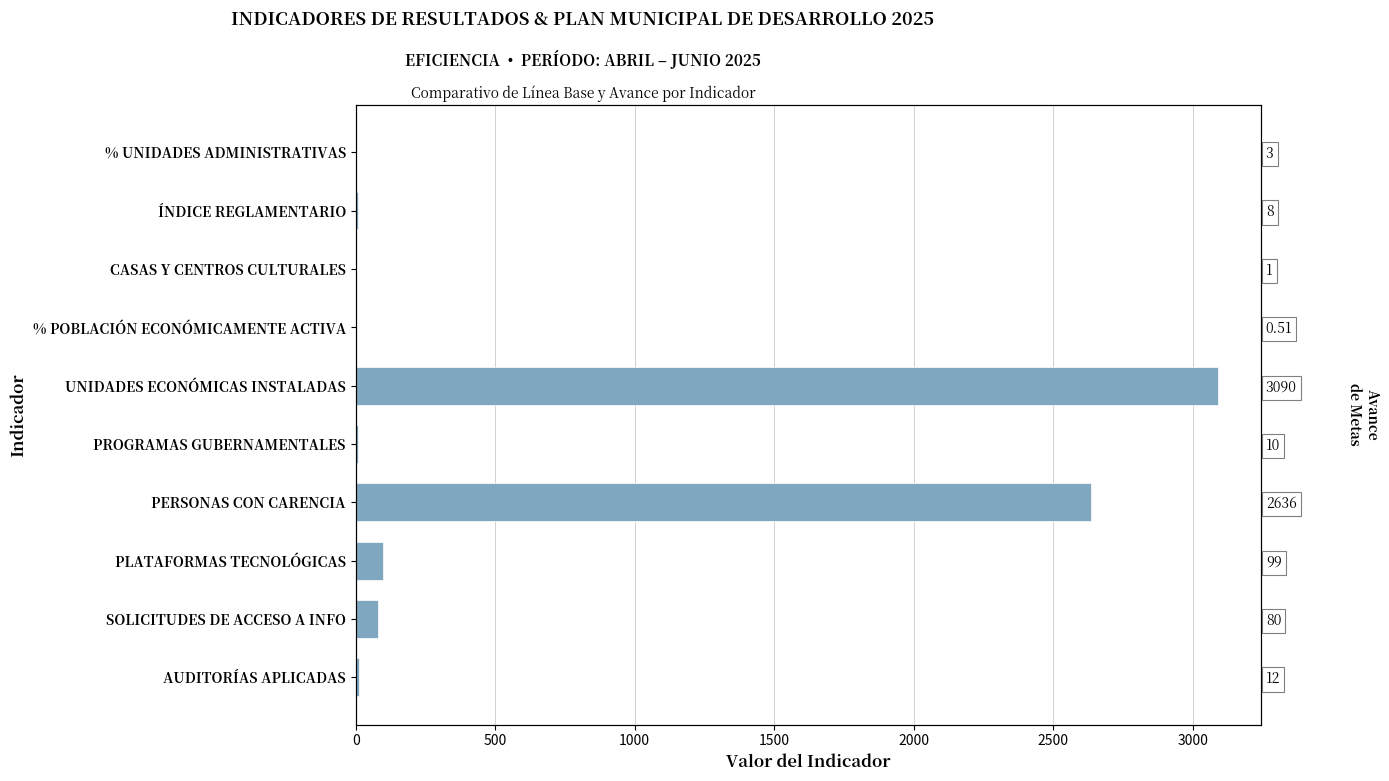

Does the chart contain any negative values?

No